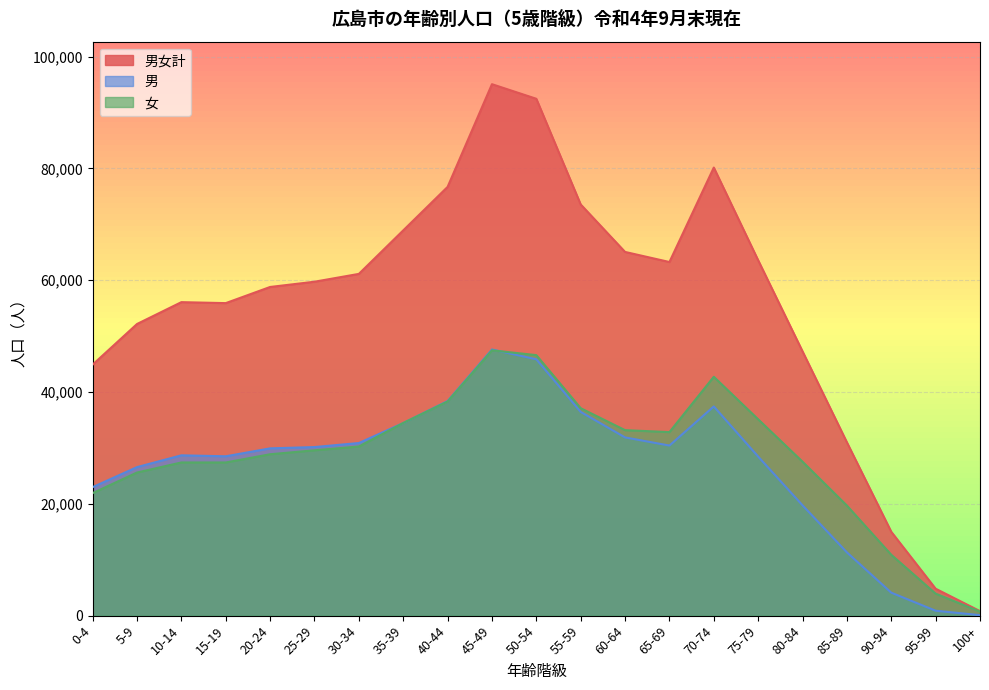

What is the spread (max minus min) of values at 15-19?

28501